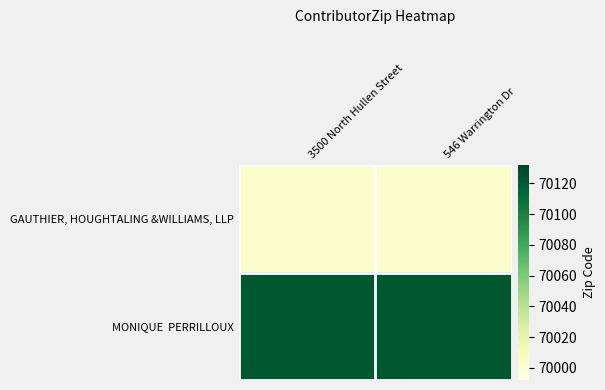

Rank the series at 546 Warrington Dr from lowest to highest value.

GAUTHIER, HOUGHTALING &WILLIAMS, LLP, MONIQUE PERRILLOUX